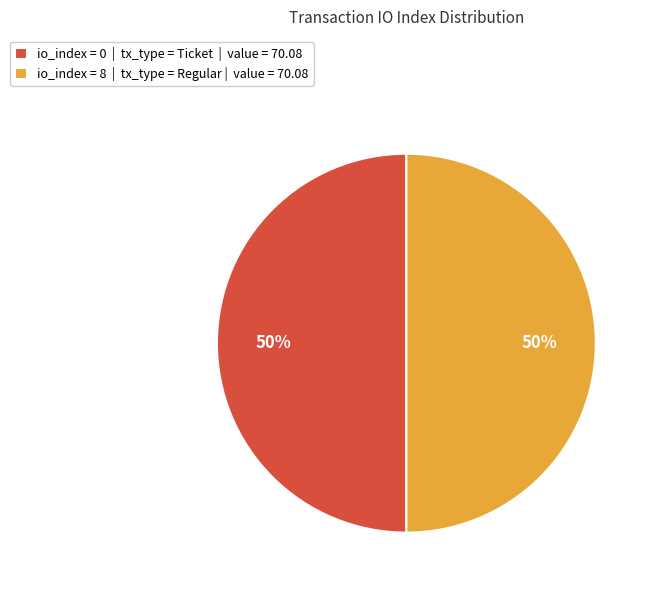

The io_index = 0 | tx_type = Ticket | value = 70.08 slice represents 50% of the pie. True or false?

True